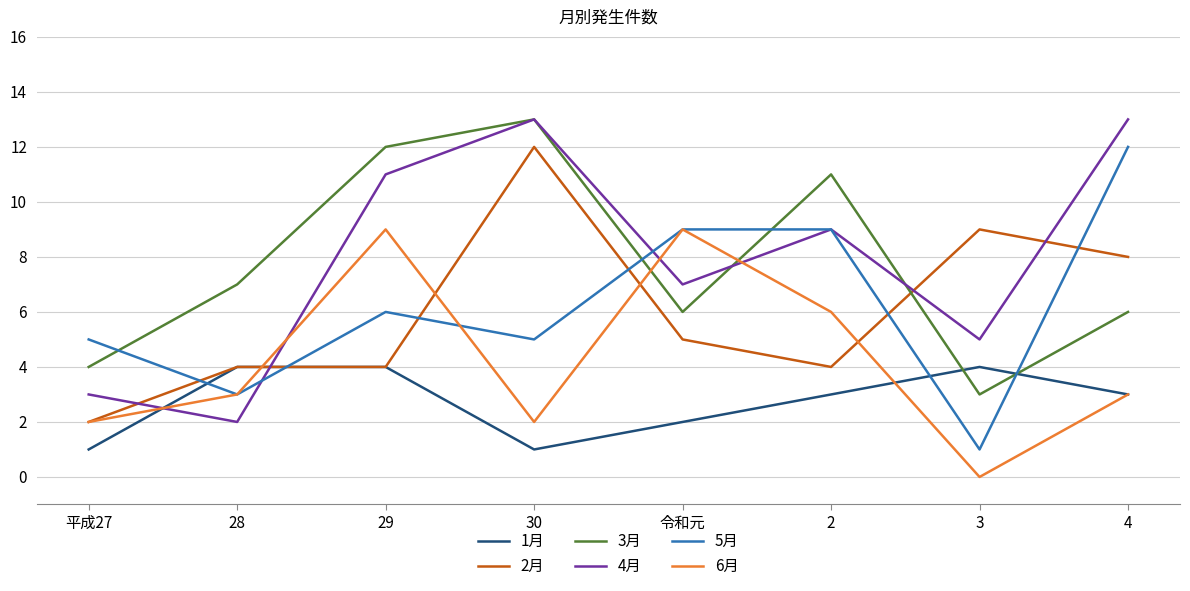

True or false: 4月 has a value of 2 at 29.

False